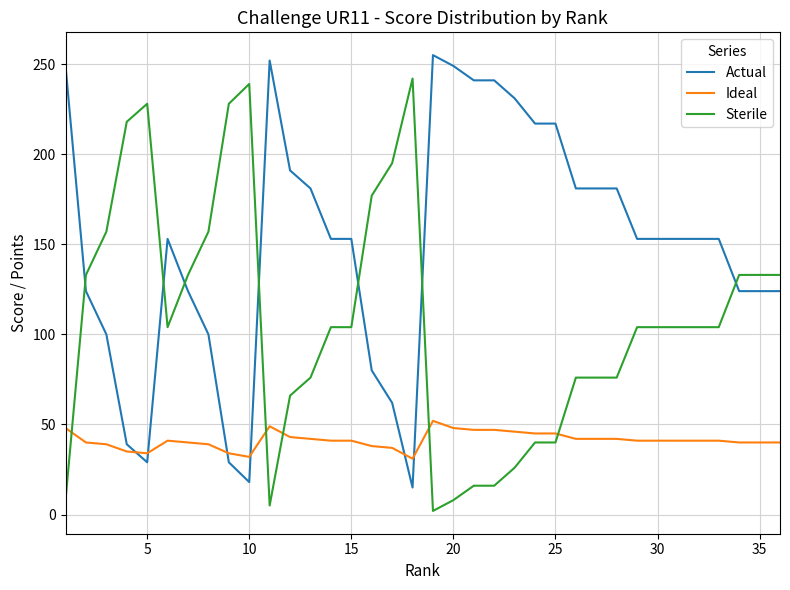

Which series has the largest total across all categories?

Actual